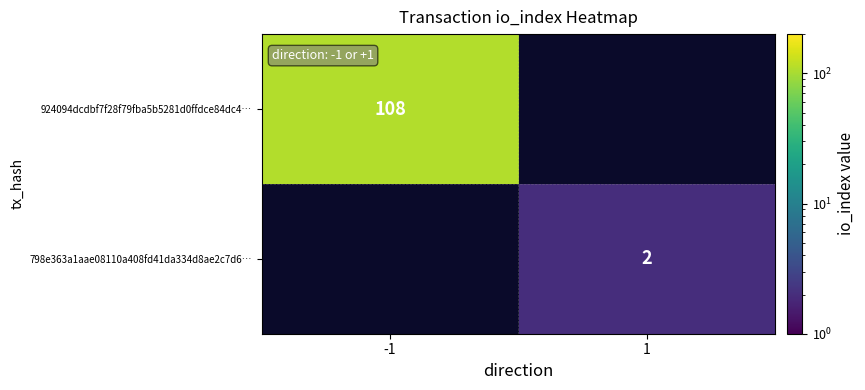

Is it true that 924094dcdbf7f28f79fba5b5281d0ffdce84dc4… equals 35 at -1?

False